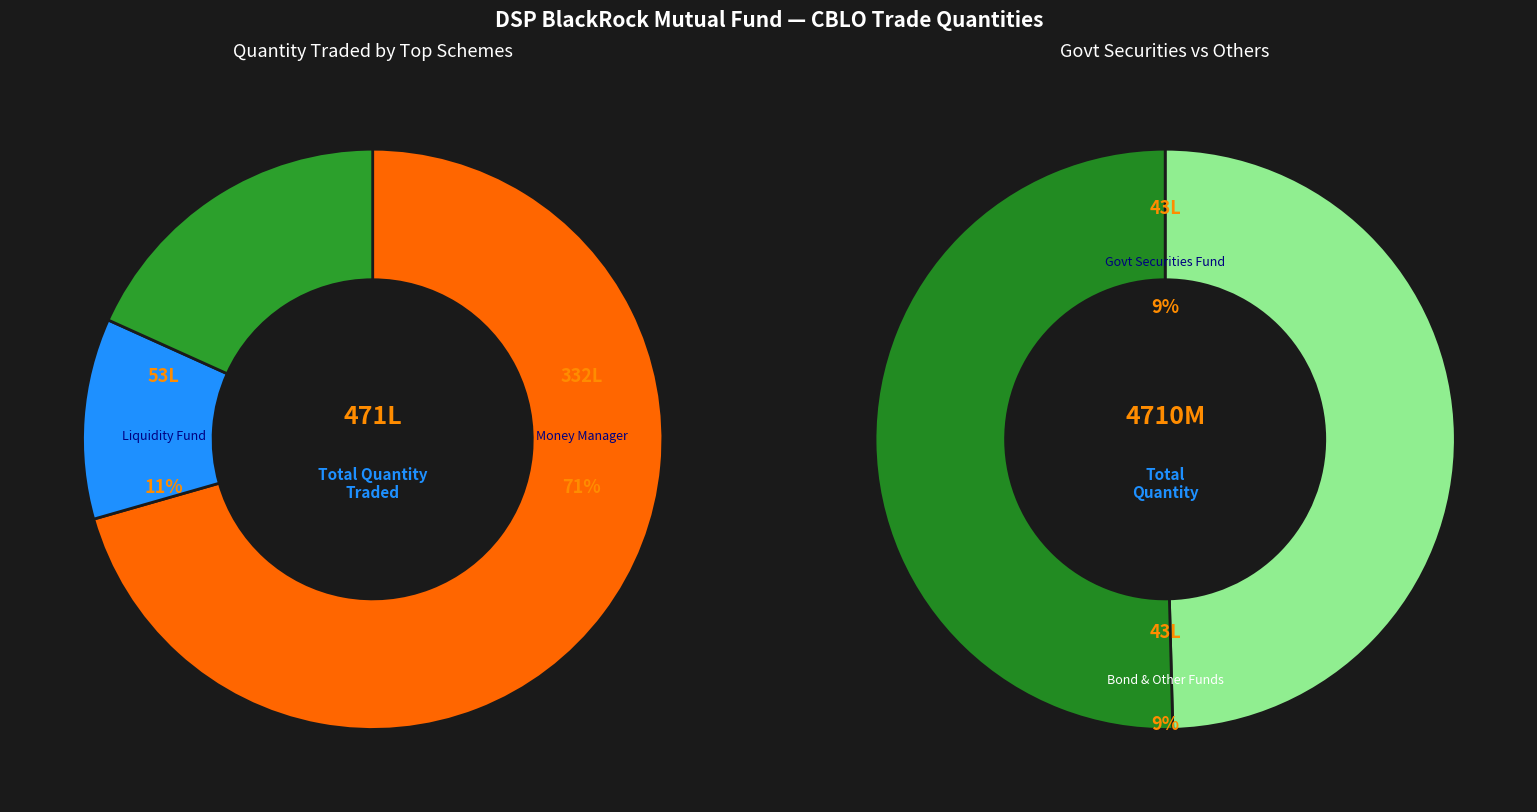

To the nearest percent, what is the combined percentage of DSP BlackRock Income Opportunities Fund and DSP BlackRock Money Manager Fund?

71%